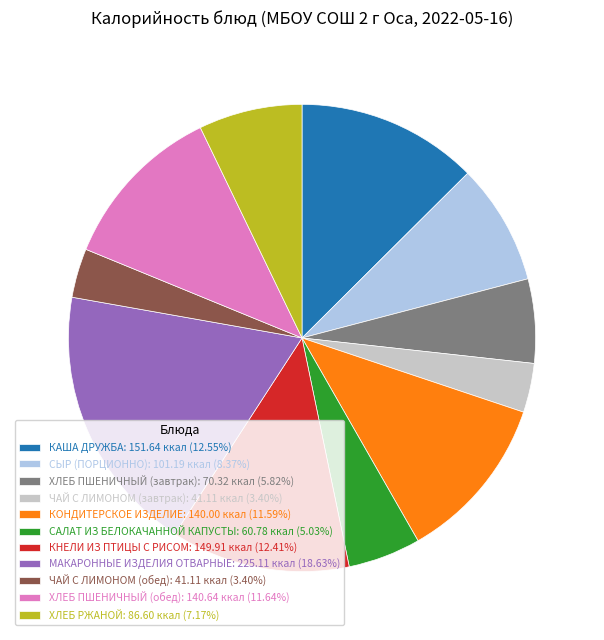

True or false: ХЛЕБ РЖАНОЙ accounts for 7% of the total.

True